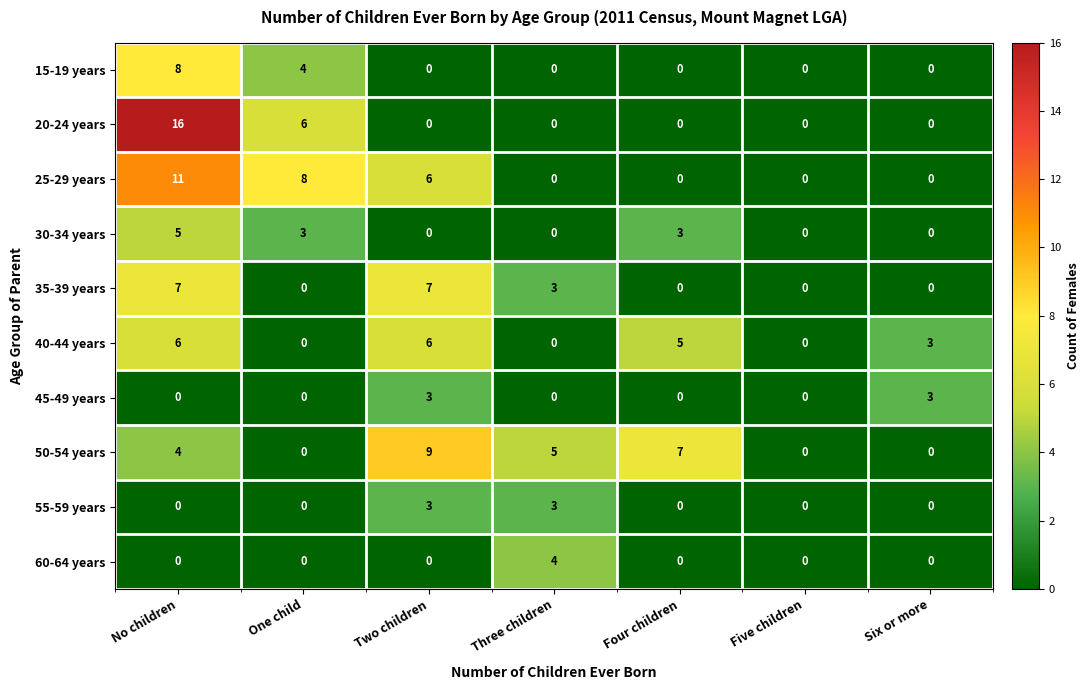

At which category is the sum across all series the highest?

No children